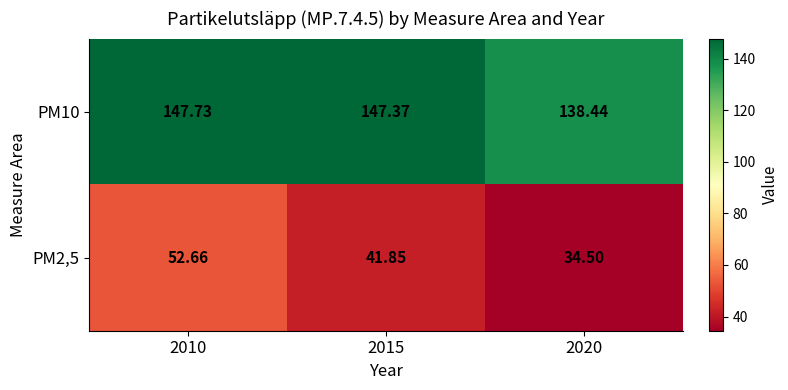

What is the total value across all series at 2015?

189.2